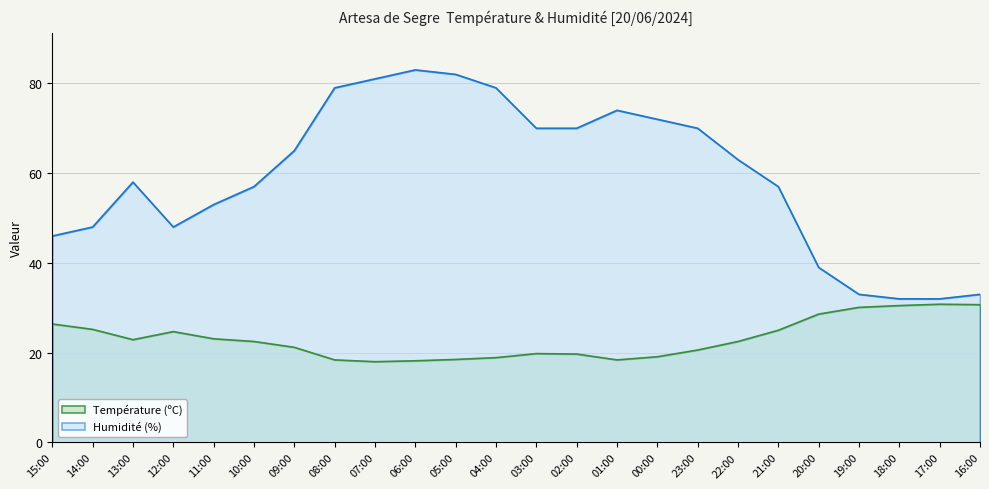

How many lines are shown in the chart?

2